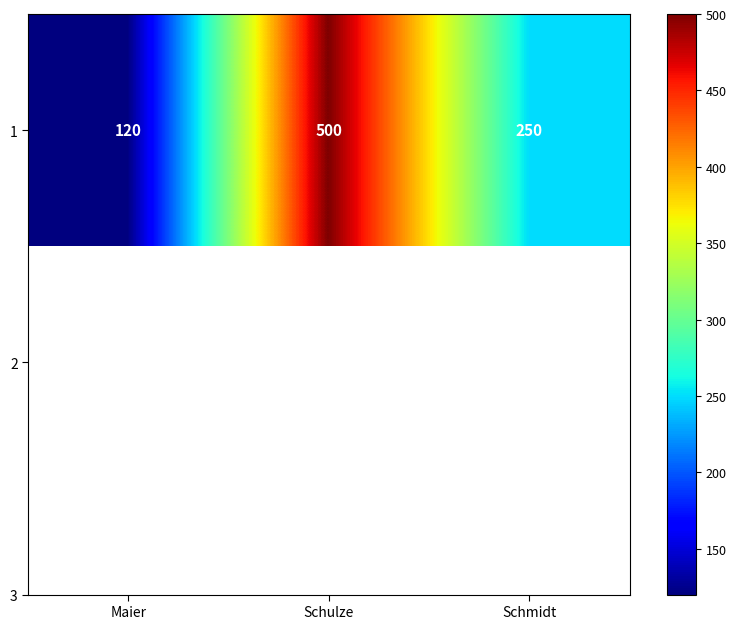

What is the difference between the maximum and minimum values?

380